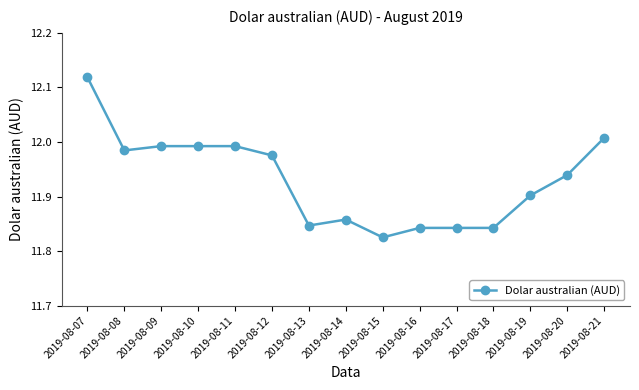

Which label corresponds to the smallest value in the chart?

2019-08-15